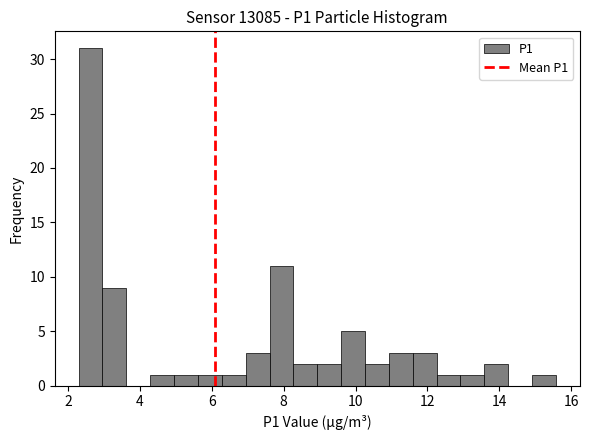

Read against the x-axis, roughly where is the centre of the tallest bar?

2.6